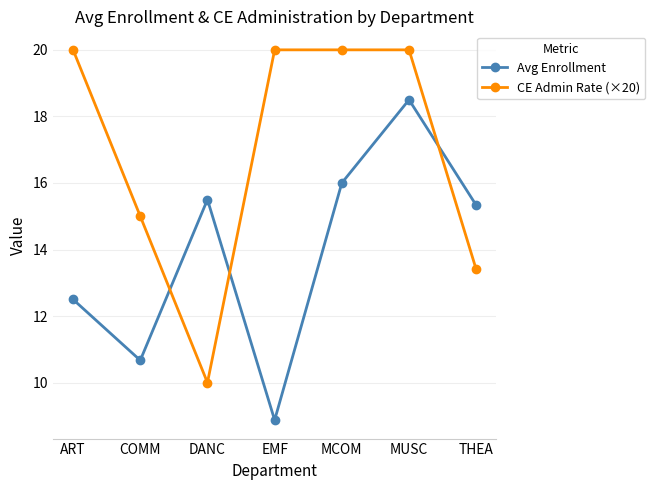

At which category does the chart reach its minimum across all series?

EMF